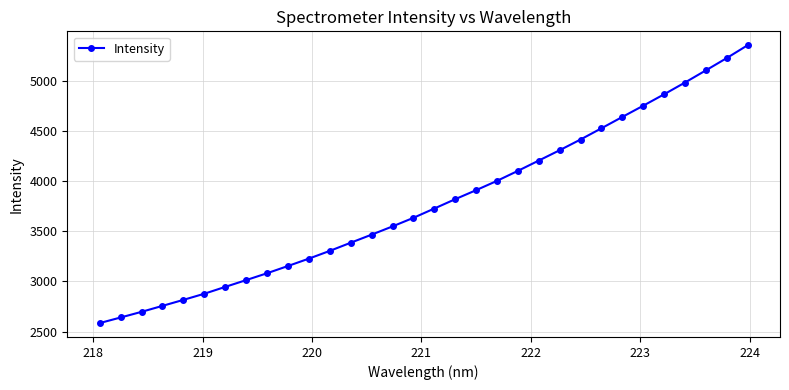

What is the maximum value shown in the chart?

5356.6